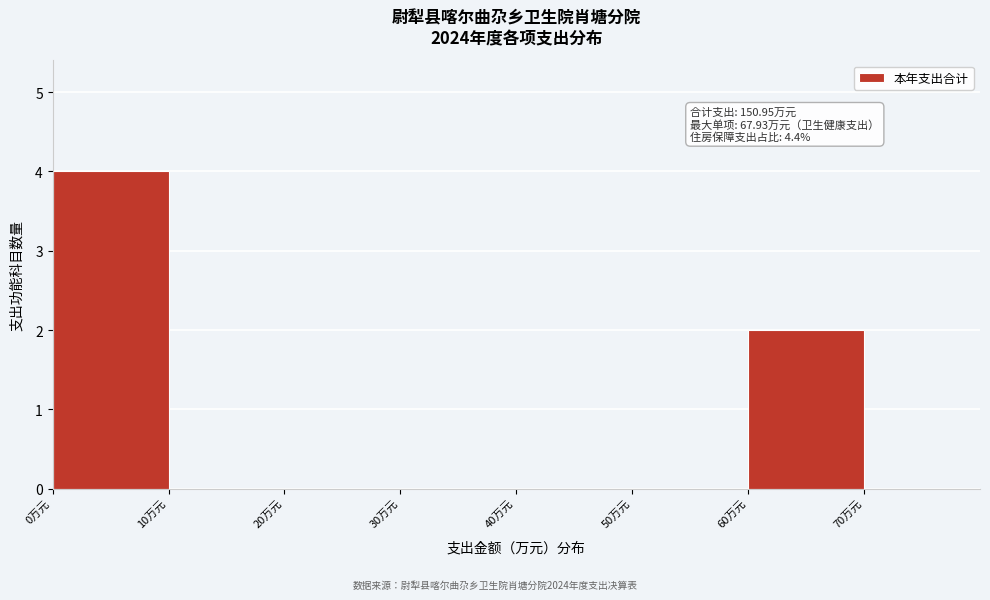

Which range on the x-axis has the tallest bar?

0 to 10